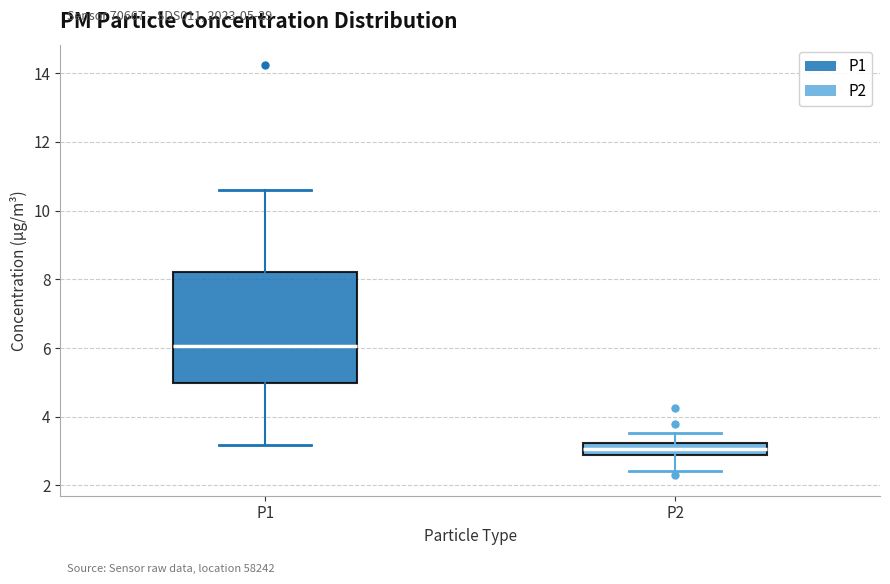

Where does the lower whisker of the box for P1 end on the y-axis? The values are not printed on the chart, so give them approximately, as read against the axis.

3.2